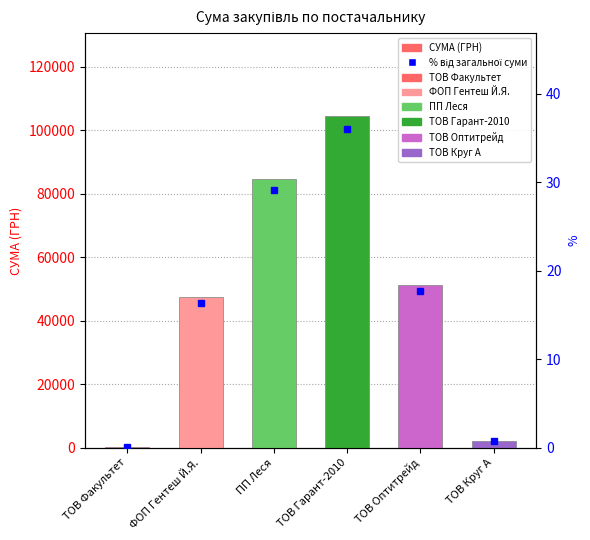

Reading left to right, what are all the values shown in this chart?

ТОВ Факультет=165.0	ФОП Гентеш Й.Я.=47514.5	ПП Леся=84513.6	ТОВ Гарант-2010=104461.3	ТОВ Оптитрейд=51204.7	ТОВ Круг А=2083.4